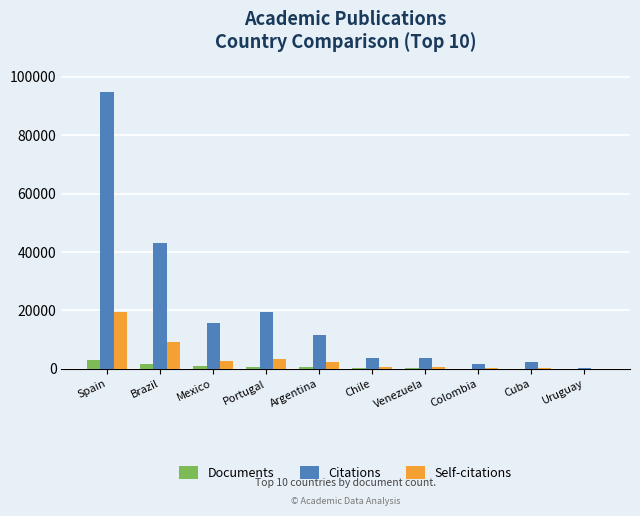

The value of Self-citations at Brazil is 4084. True or false?

False